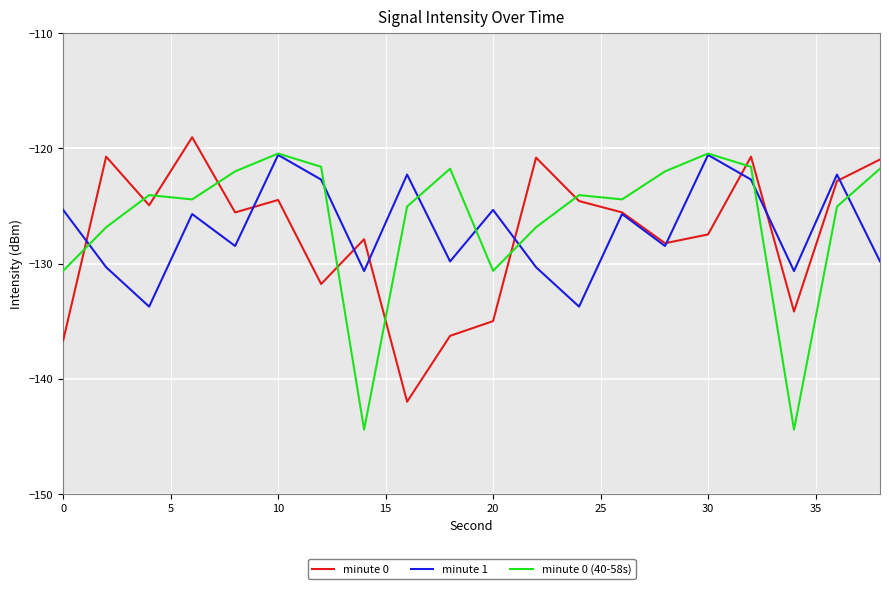

True or false: minute 0 (40-58s) has more than 1 points higher than both neighbors.

True